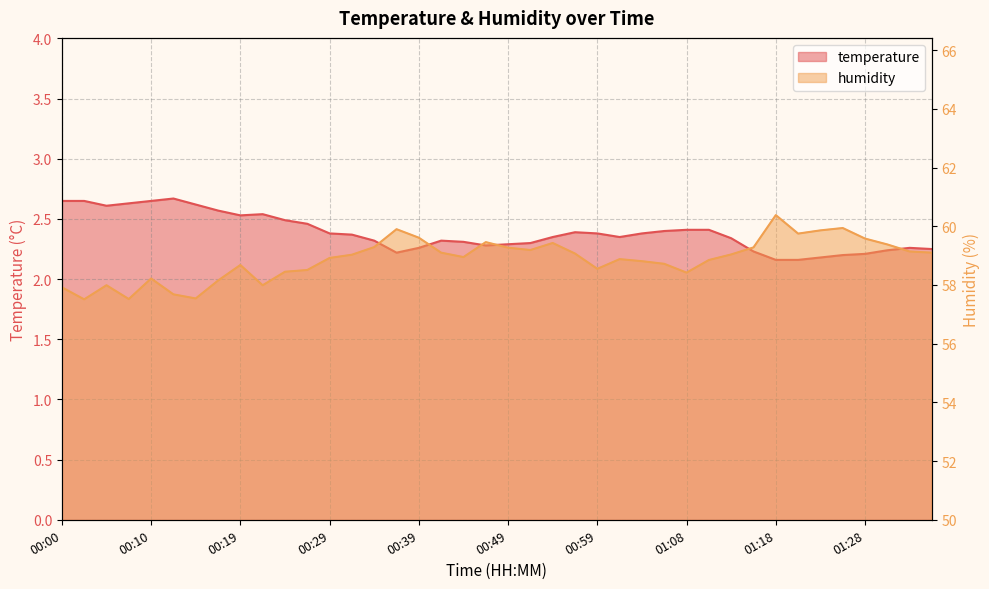

True or false: temperature and humidity cross at least once.

False